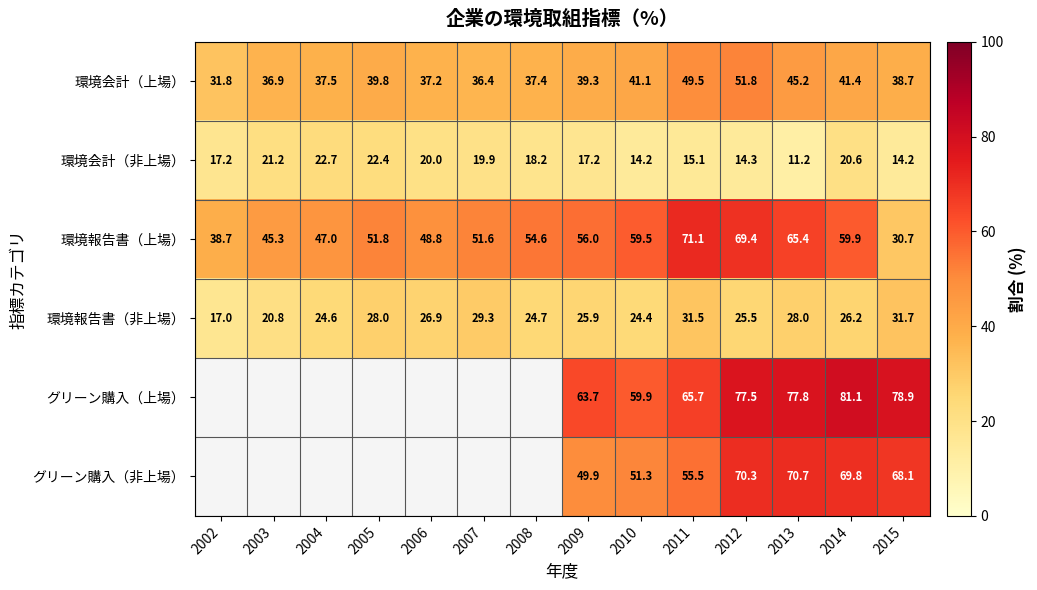

Rank the categories by 環境報告書（上場） value from highest to lowest.

2011, 2012, 2013, 2014, 2010, 2009, 2008, 2005, 2007, 2006, 2004, 2003, 2002, 2015